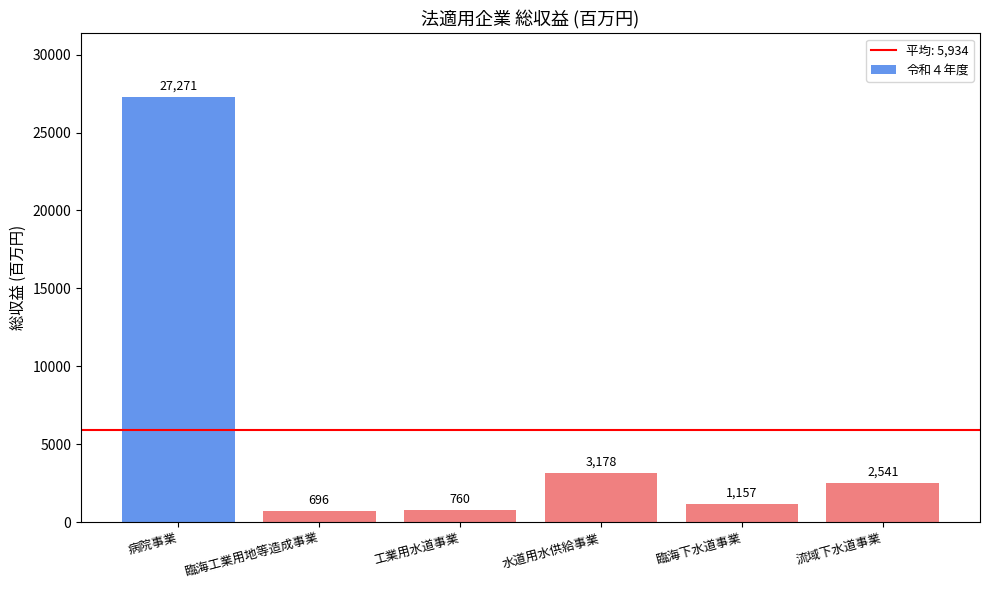

Is it true that the value at 水道用水供給事業 is 2133?

False